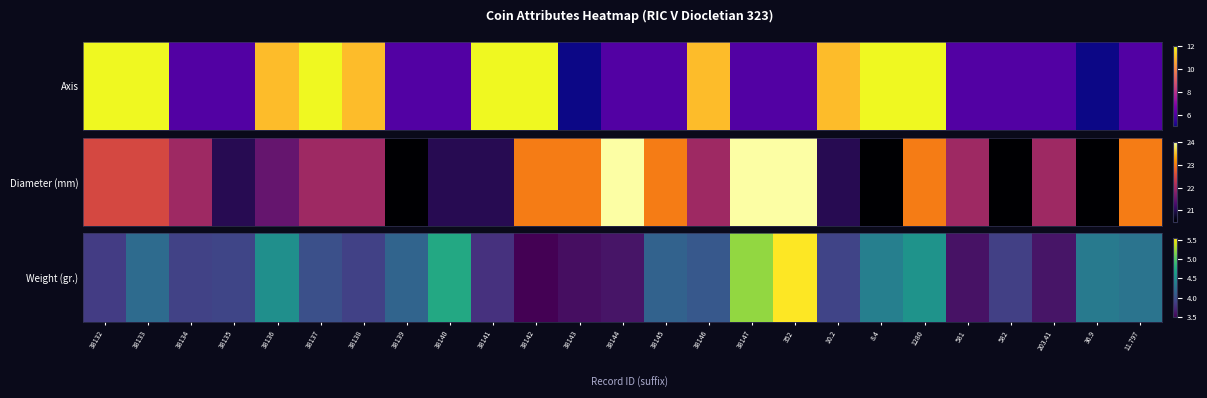

Between 38144 and 38140, which is larger?

38140